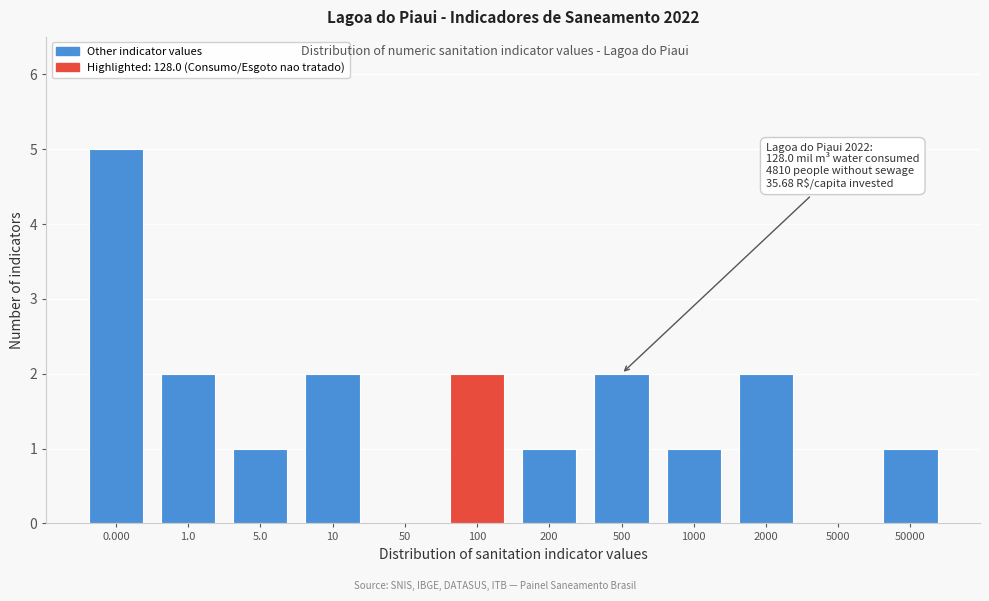

Reading left to right, transcribe all the data shown in this chart.

0.000=5	1.0=2	5.0=1	10=2	50=0	100=2	200=1	500=2	1000=1	2000=2	5000=0	50000=1